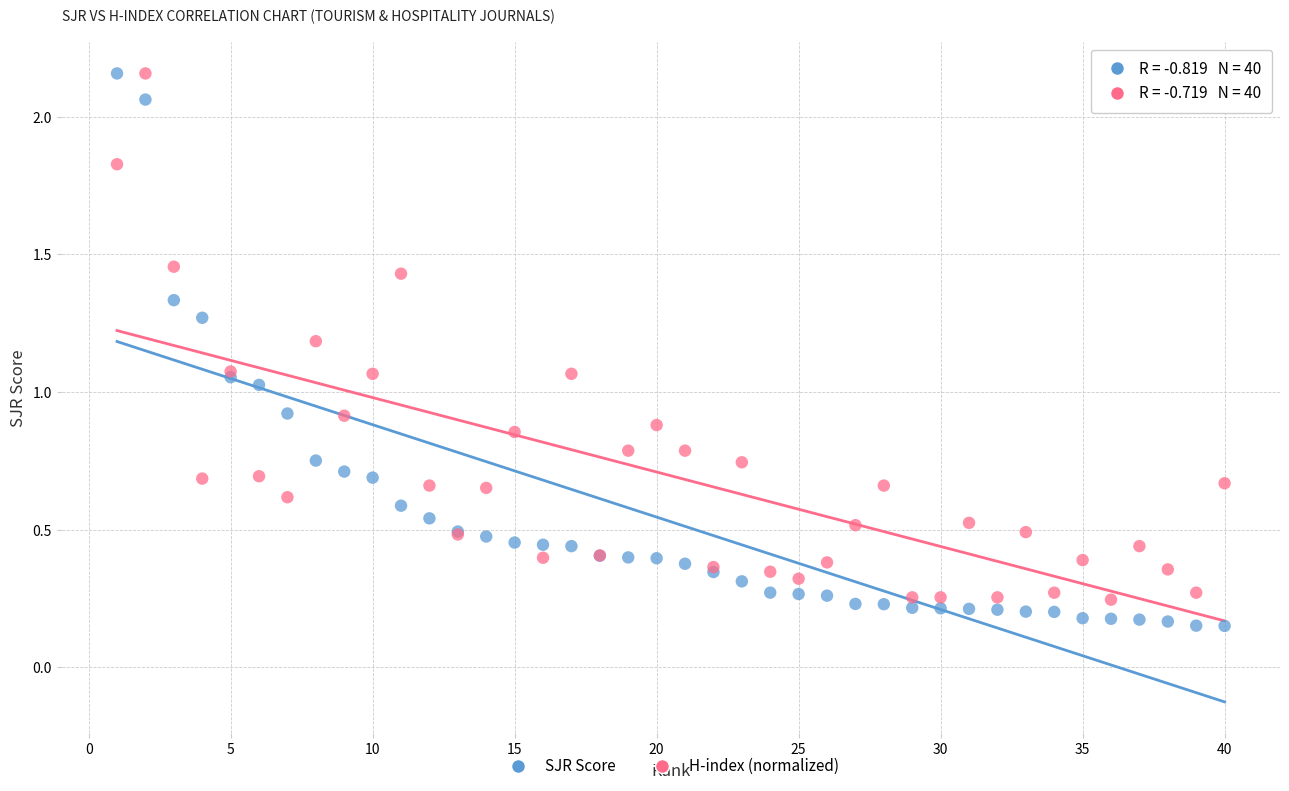

Which series has the widest spread of Y values?

SJR Score